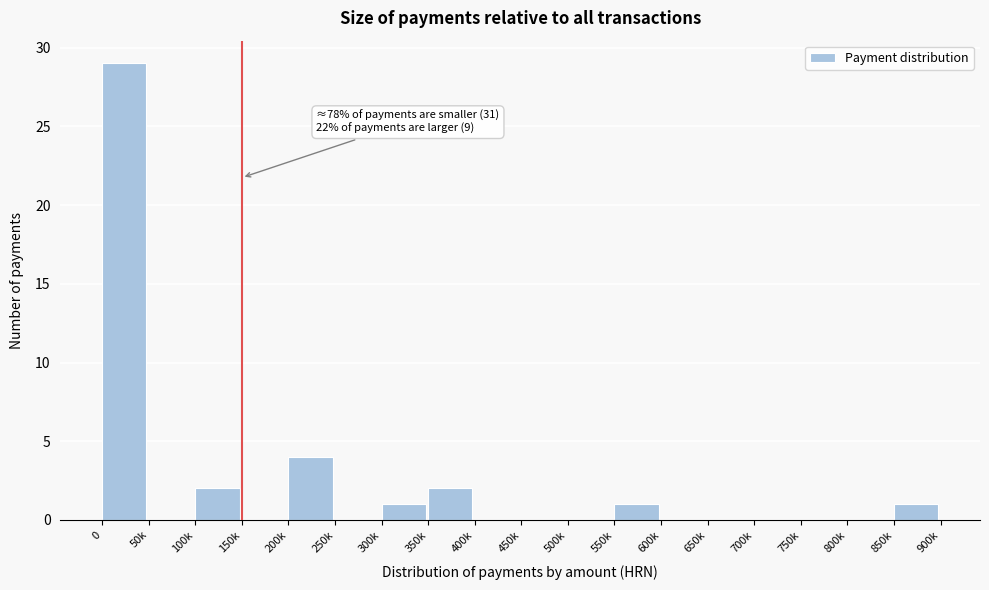

Reading left to right, list all the values displayed in this chart.

0=29	50k=0	100k=2	150k=0	200k=4	250k=0	300k=1	350k=2	400k=0	450k=0	500k=0	550k=1	600k=0	650k=0	700k=0	750k=0	800k=0	850k=1